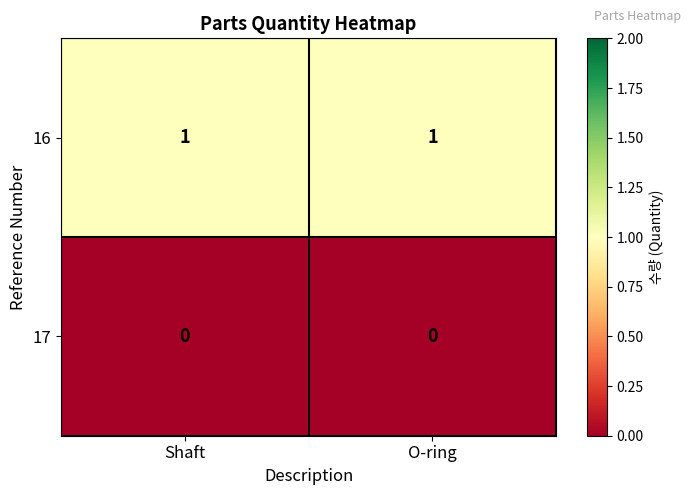

Is the value of 16 at O-ring greater than the value of 17 at Shaft?

Yes